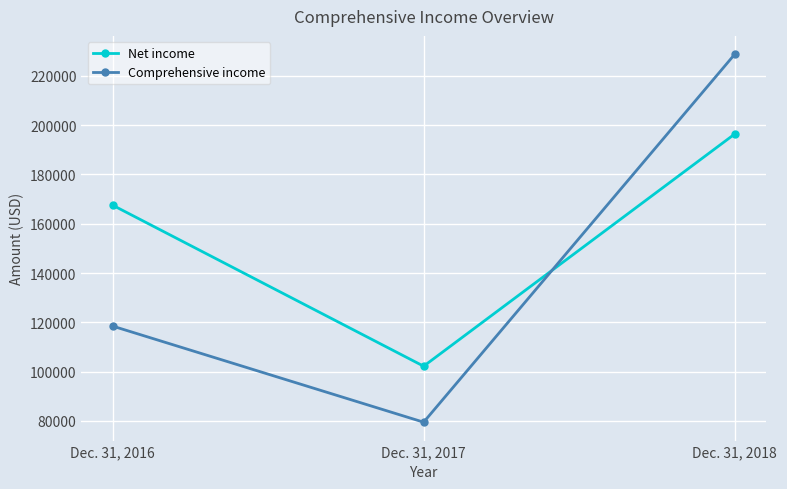

Reading right to left, extract all data points from this chart.

Net income: Dec. 31, 2018=196374	Dec. 31, 2017=102208	Dec. 31, 2016=167524
Comprehensive income: Dec. 31, 2018=228717	Dec. 31, 2017=79500	Dec. 31, 2016=118477